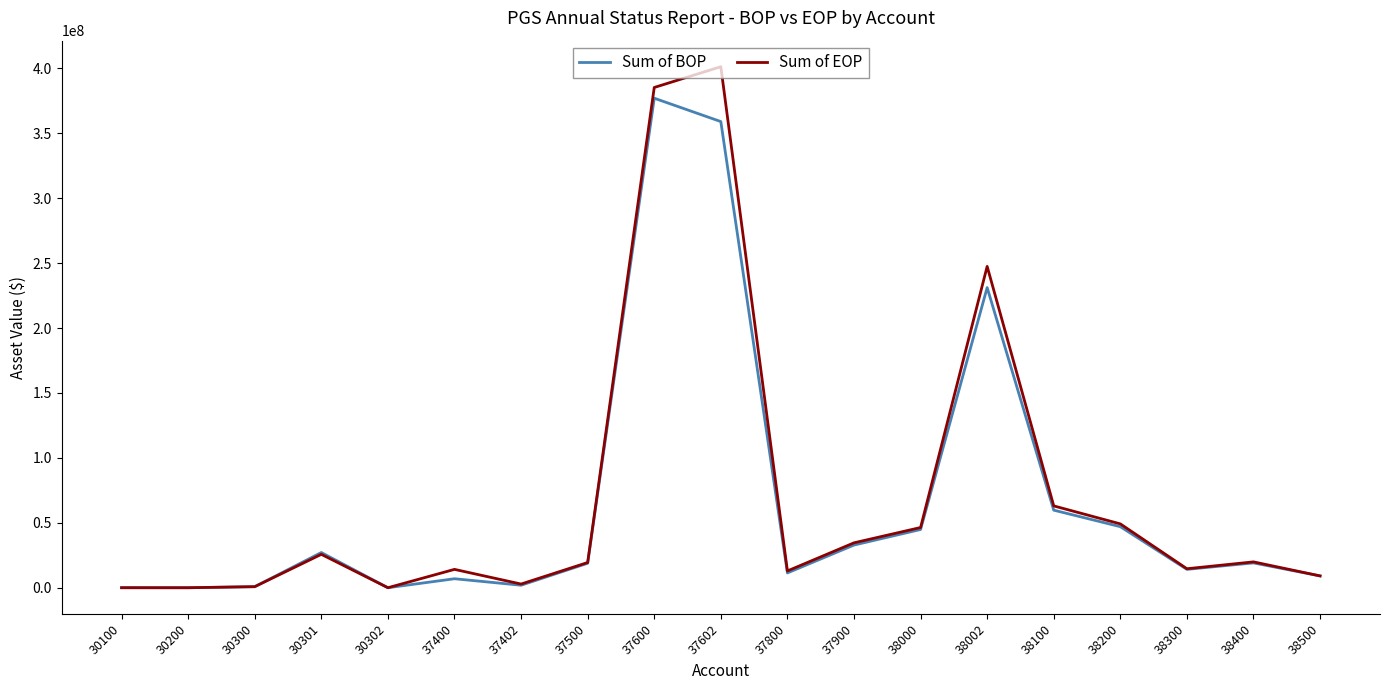

How many values in the Sum of EOP series exceed 19415983?

10